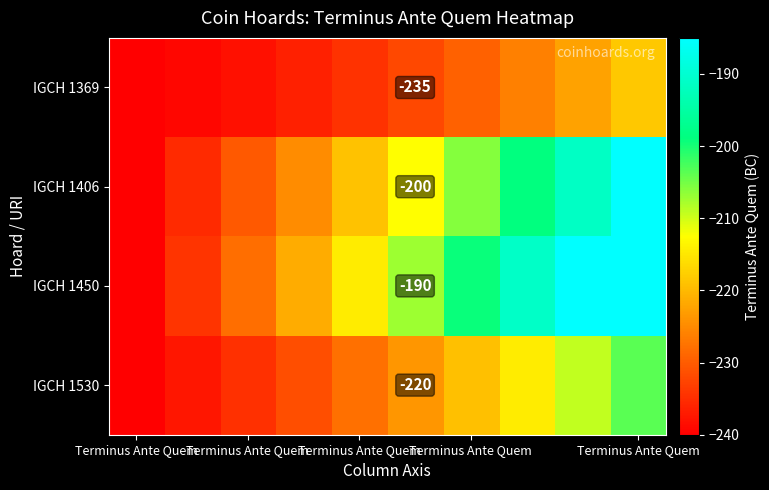

Which series has the widest spread of values?

IGCH 1450